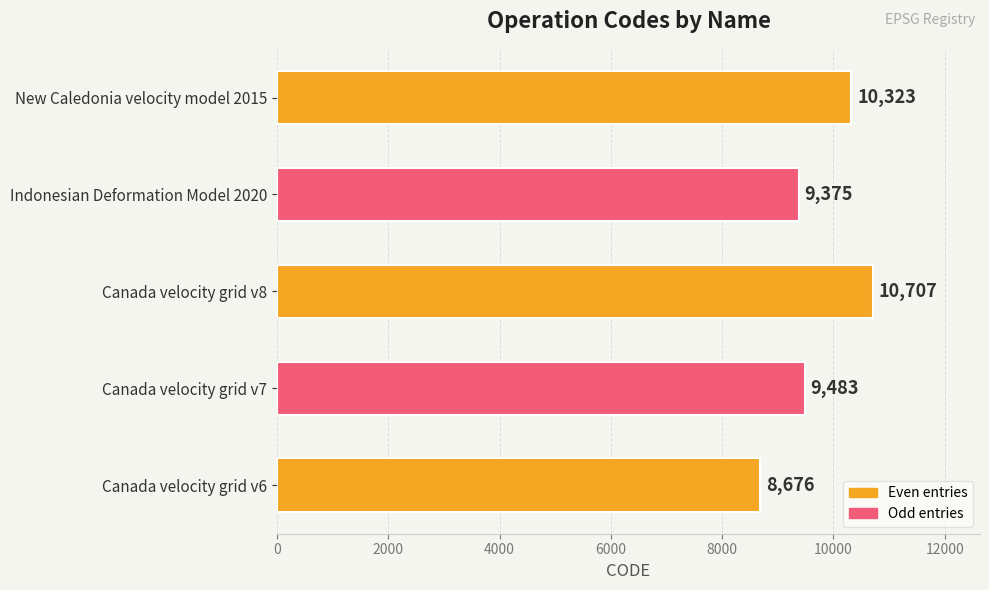

List the labels in order of value, smallest first.

Canada velocity grid v6, Indonesian Deformation Model 2020, Canada velocity grid v7, New Caledonia velocity model 2015, Canada velocity grid v8